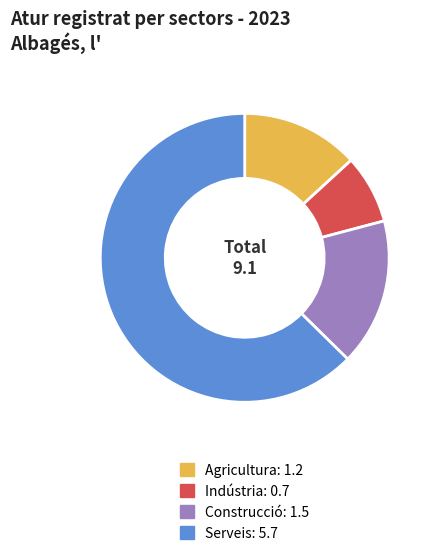

Does any single category account for the majority?

Yes